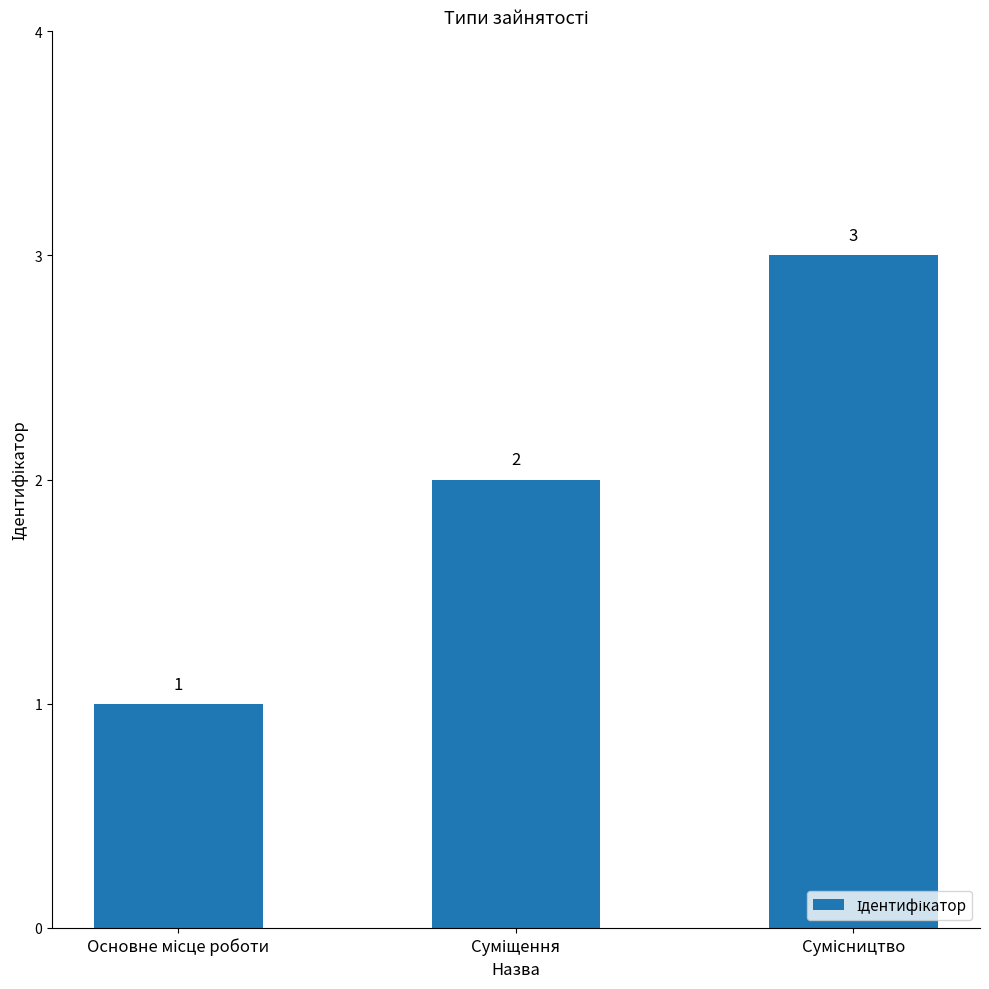

Count the values in the range 1 to 3.

3